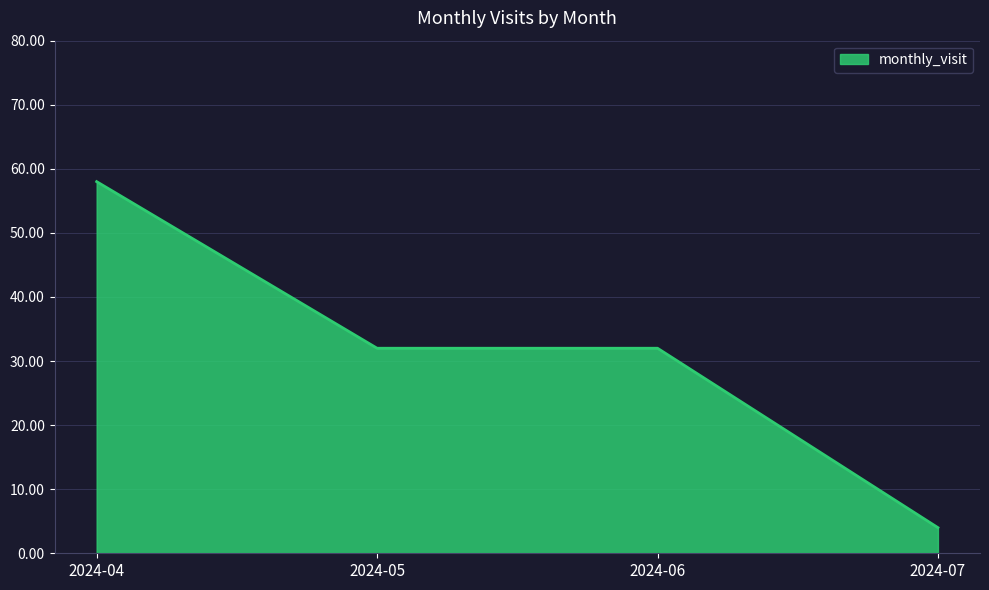

Count the number of data series in this chart.

1